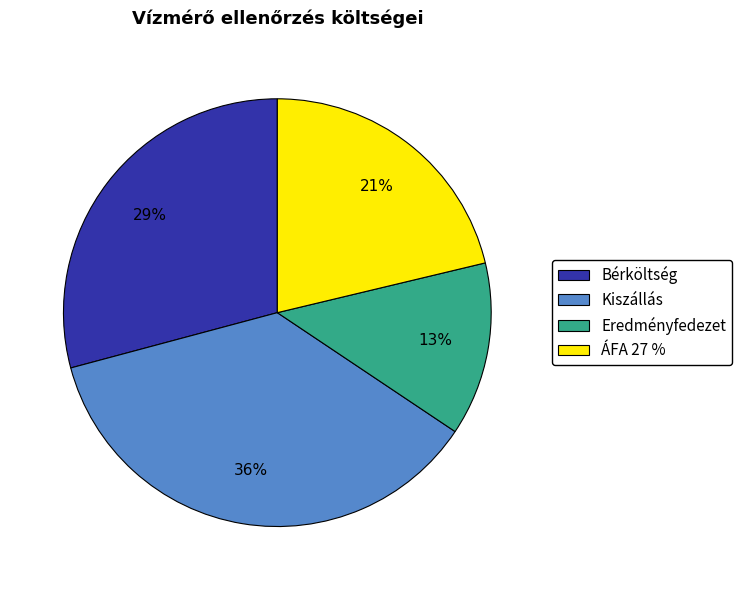

To the nearest percent, what portion does Kiszállás represent?

36%